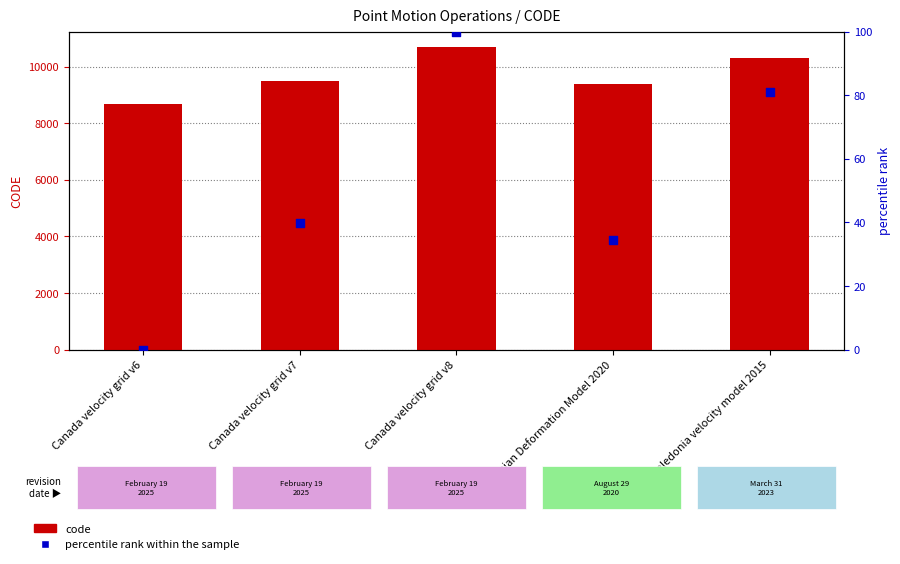

What is the total value across all series at Canada velocity grid v6?

8676.0